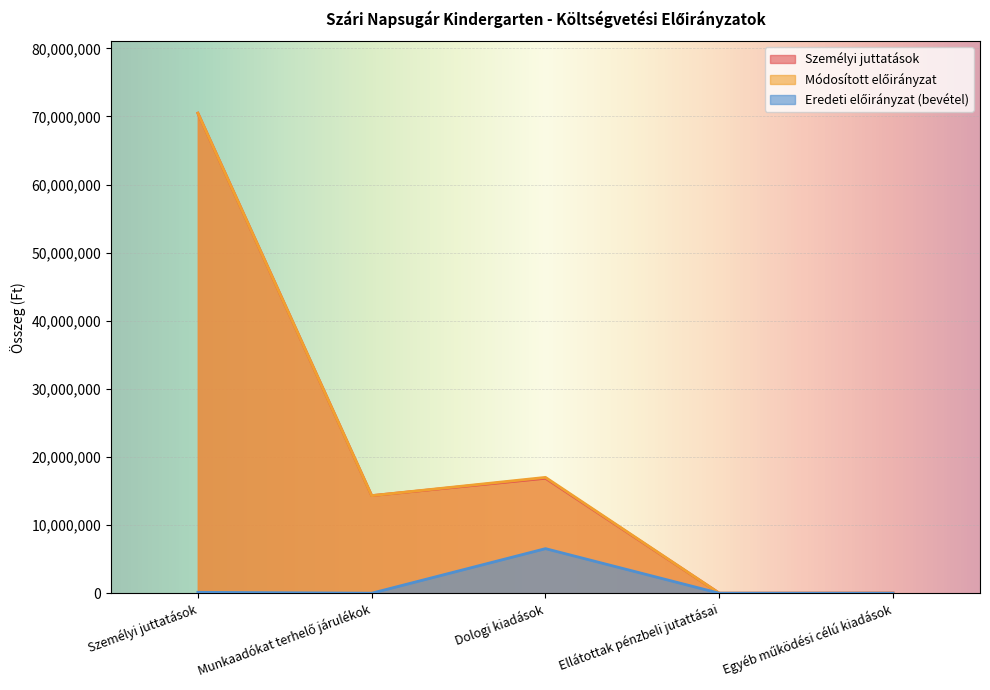

At which category is the sum across all series the highest?

Személyi juttatások